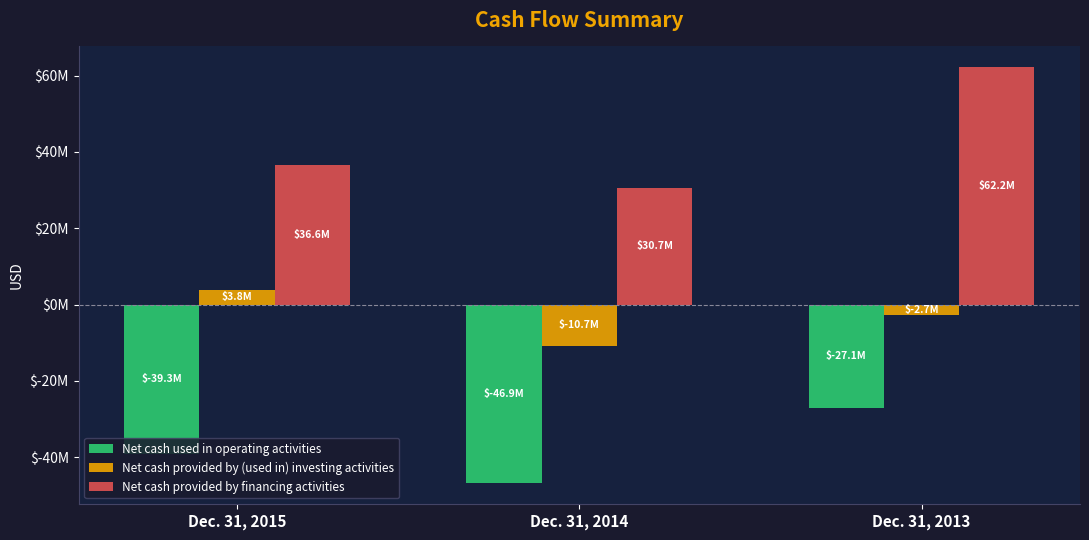

Between Dec. 31, 2014 and Dec. 31, 2013, which is larger?

Dec. 31, 2013